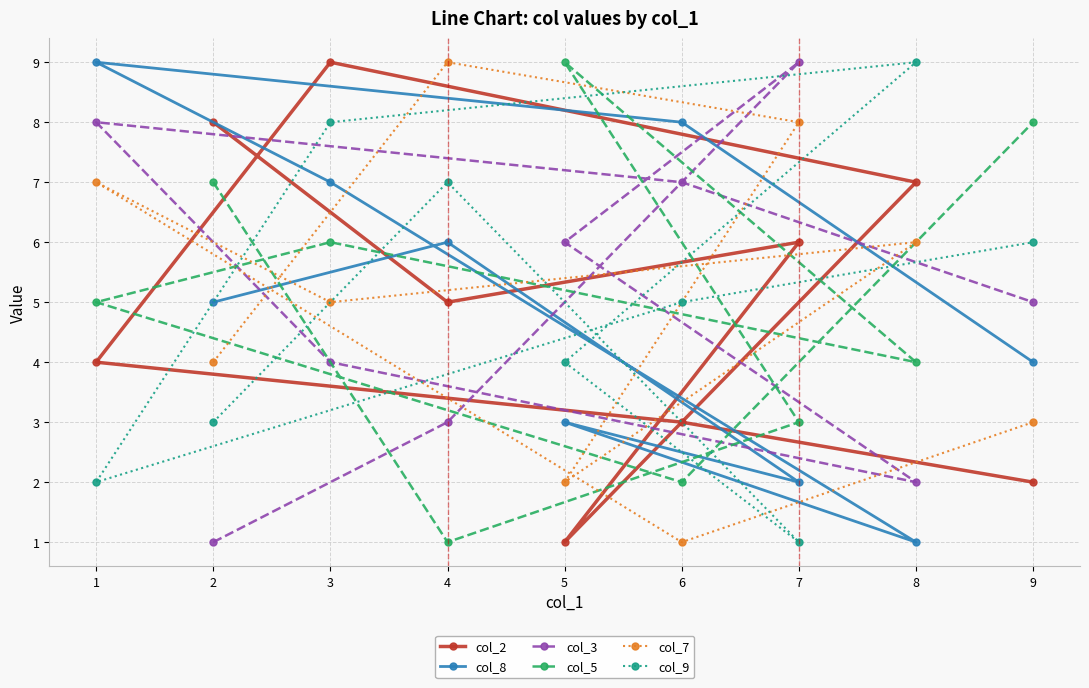

What are all the series names shown in the legend?

col_2, col_8, col_3, col_5, col_7, col_9